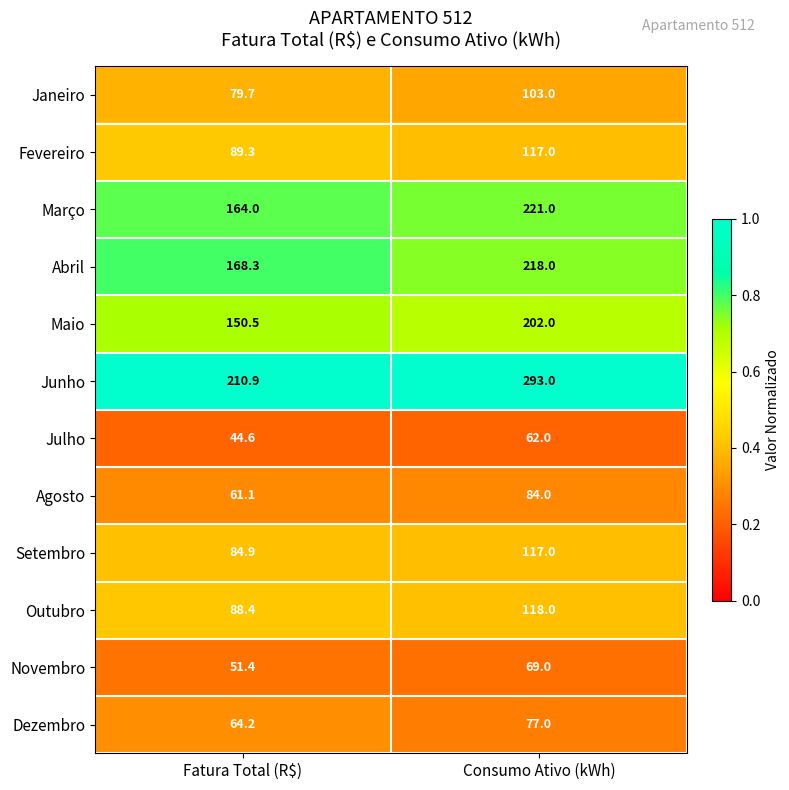

What is the total value across all series at Consumo Ativo (kWh)?

1681.0